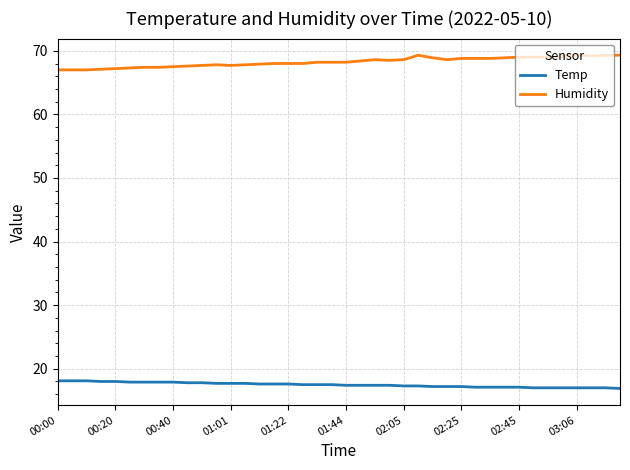

Rank the series by their average value, from highest to lowest.

Humidity, Temp